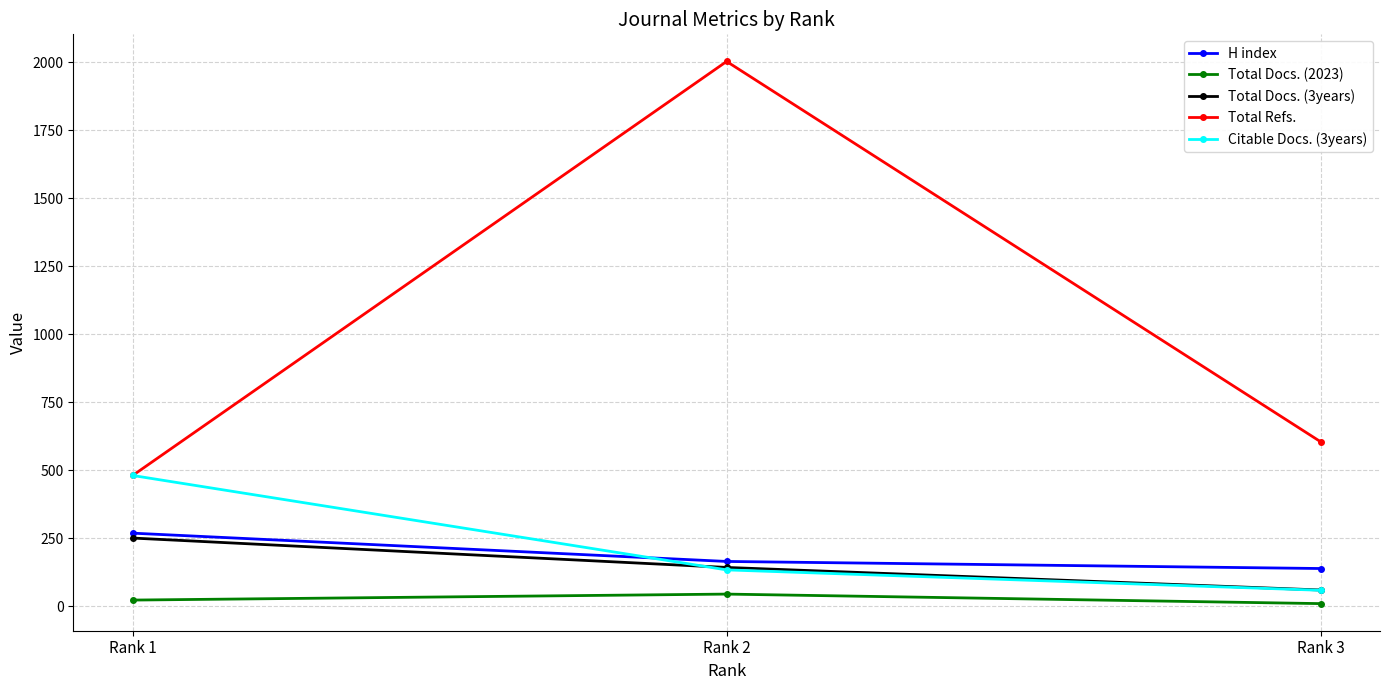

What is the difference between the Total Docs. (3years) values at Rank 3 and Rank 2?

83